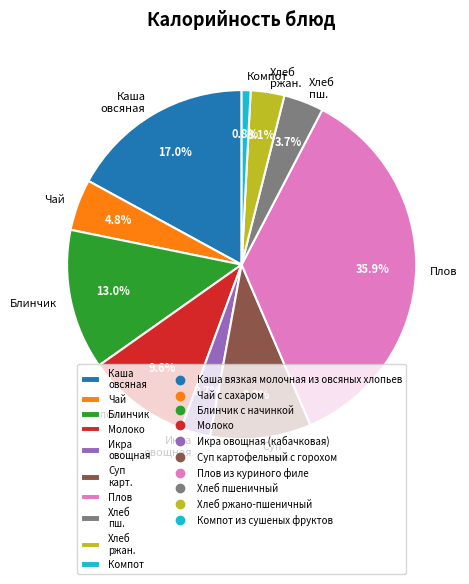

Is there a majority slice in this chart?

No